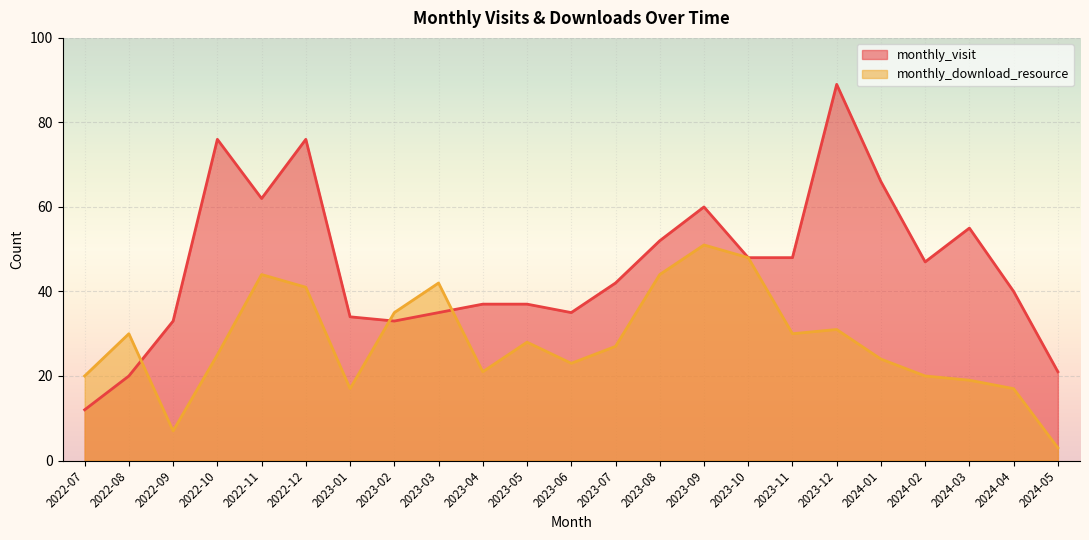

Between 2023-01 and 2023-08, which is larger?

2023-08